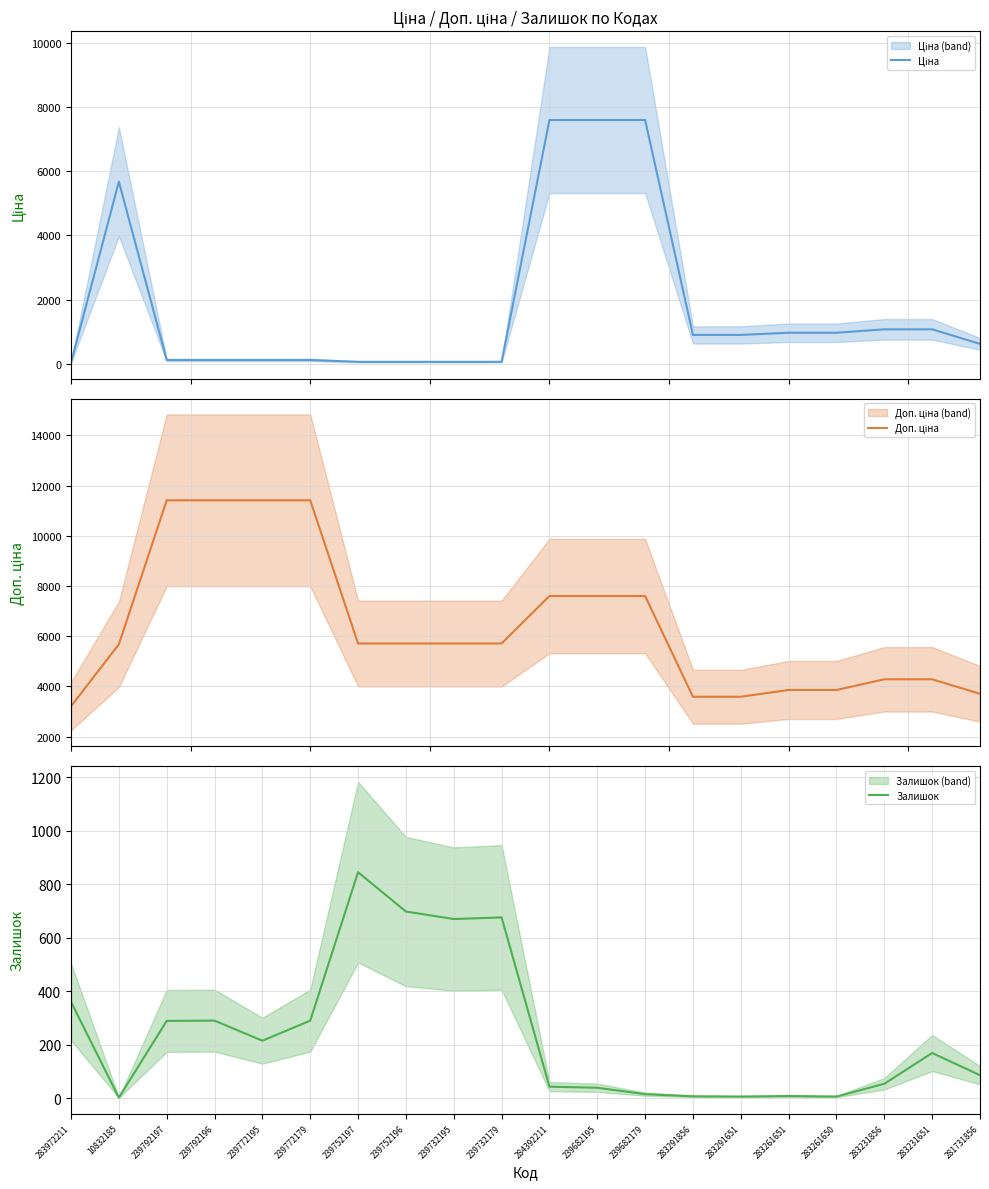

Rank the categories by Залишок value from highest to lowest.

239752197, 239752196, 239732179, 239732195, 283972211, 239792196, 239772179, 239792197, 239772195, 283231651, 281731856, 283231856, 284392211, 239682195, 239682179, 283261651, 283291856, 283291651, 283261650, 10832185